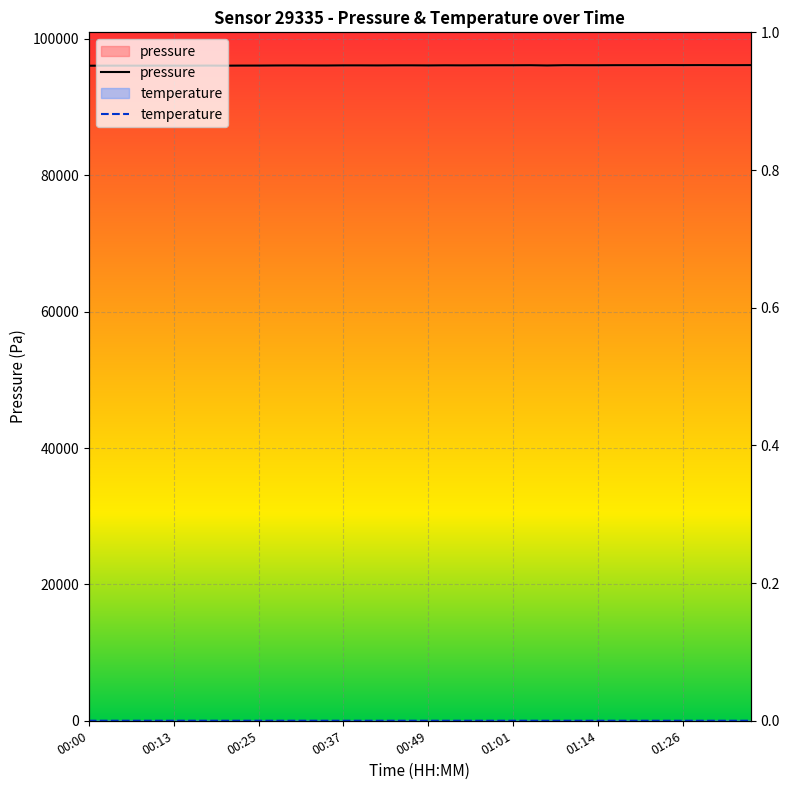

What is the approximate value of pressure at 00:25?

96072.7